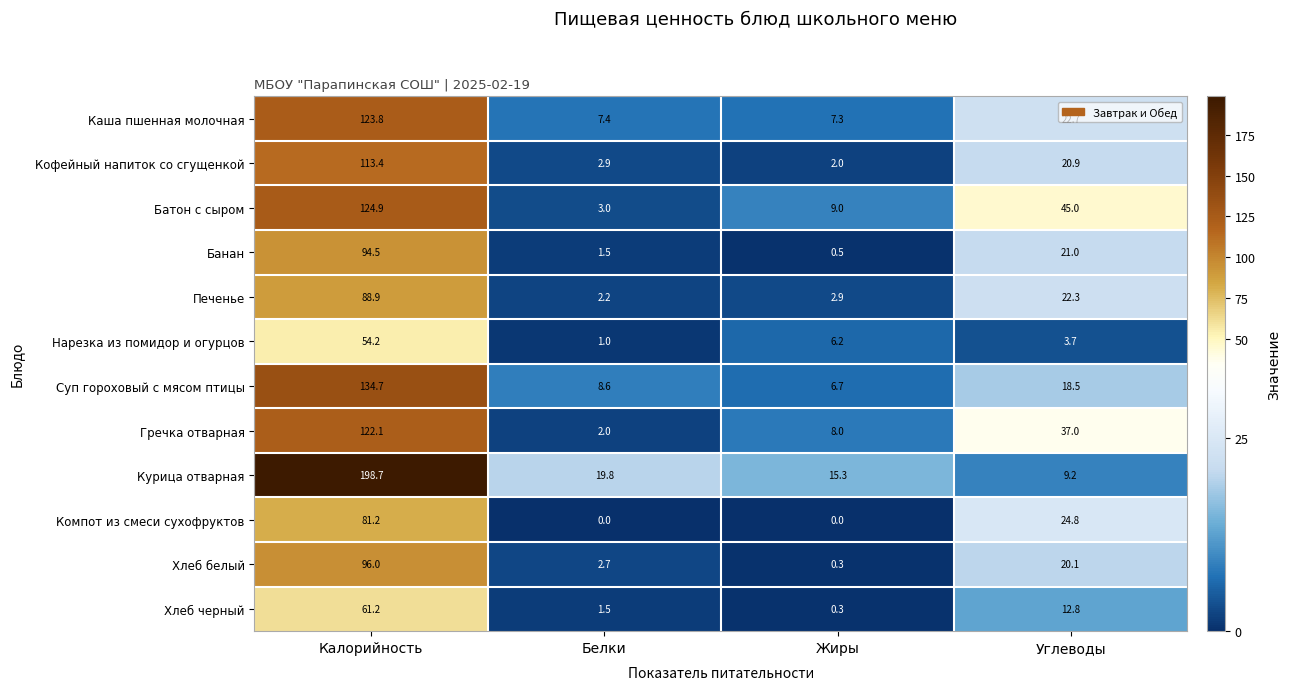

Is the value of Курица отварная at Калорийность greater than the value of Кофейный напиток со сгущенкой at Калорийность?

Yes